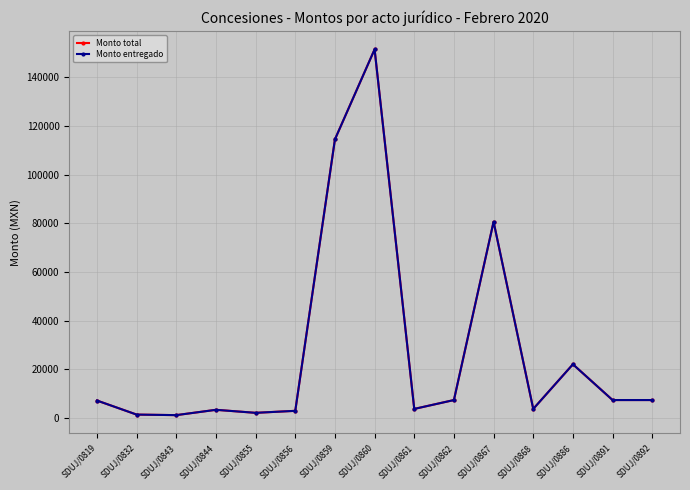

Does the chart have visible grid lines?

Yes